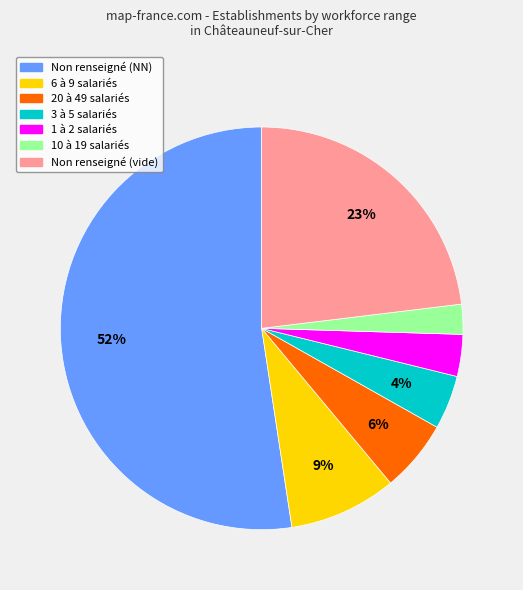

Count the number of slices in the pie.

7